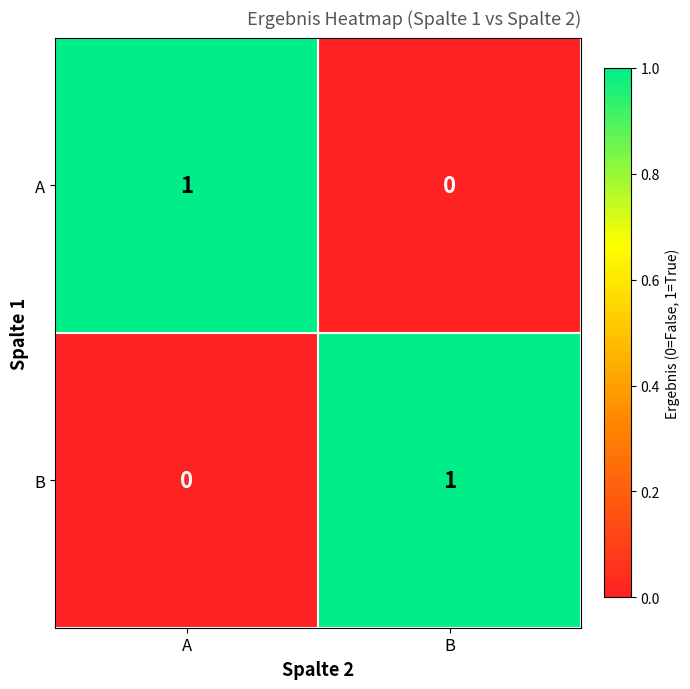

Rank the categories by B value from highest to lowest.

B, A